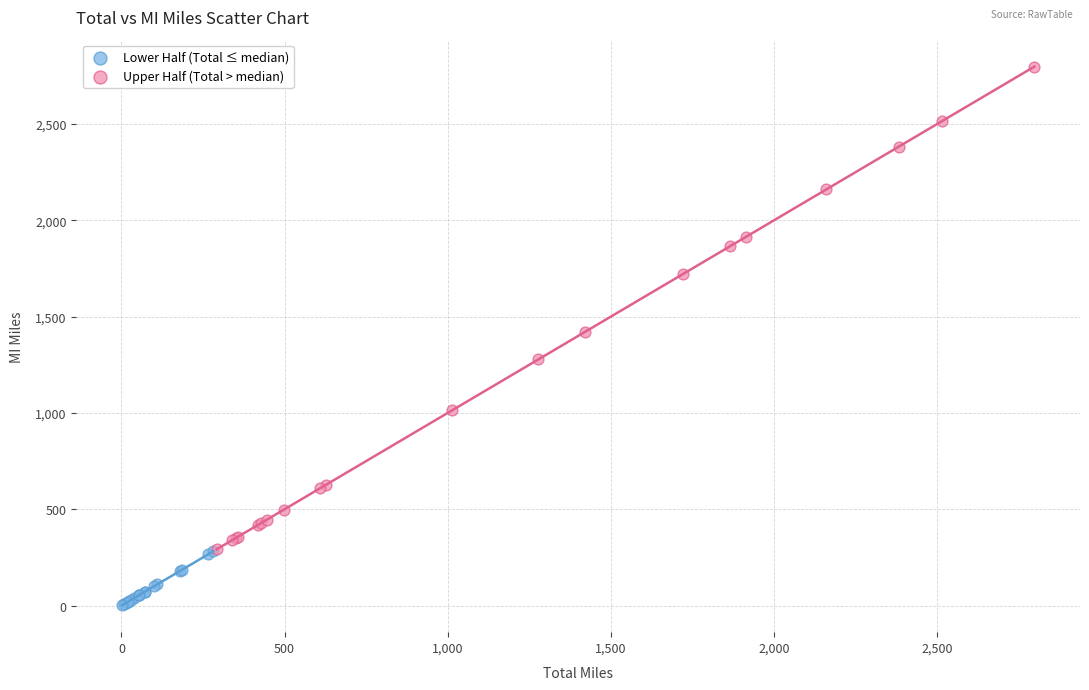

Which series reaches the maximum Y coordinate?

Upper Half (Total > median)